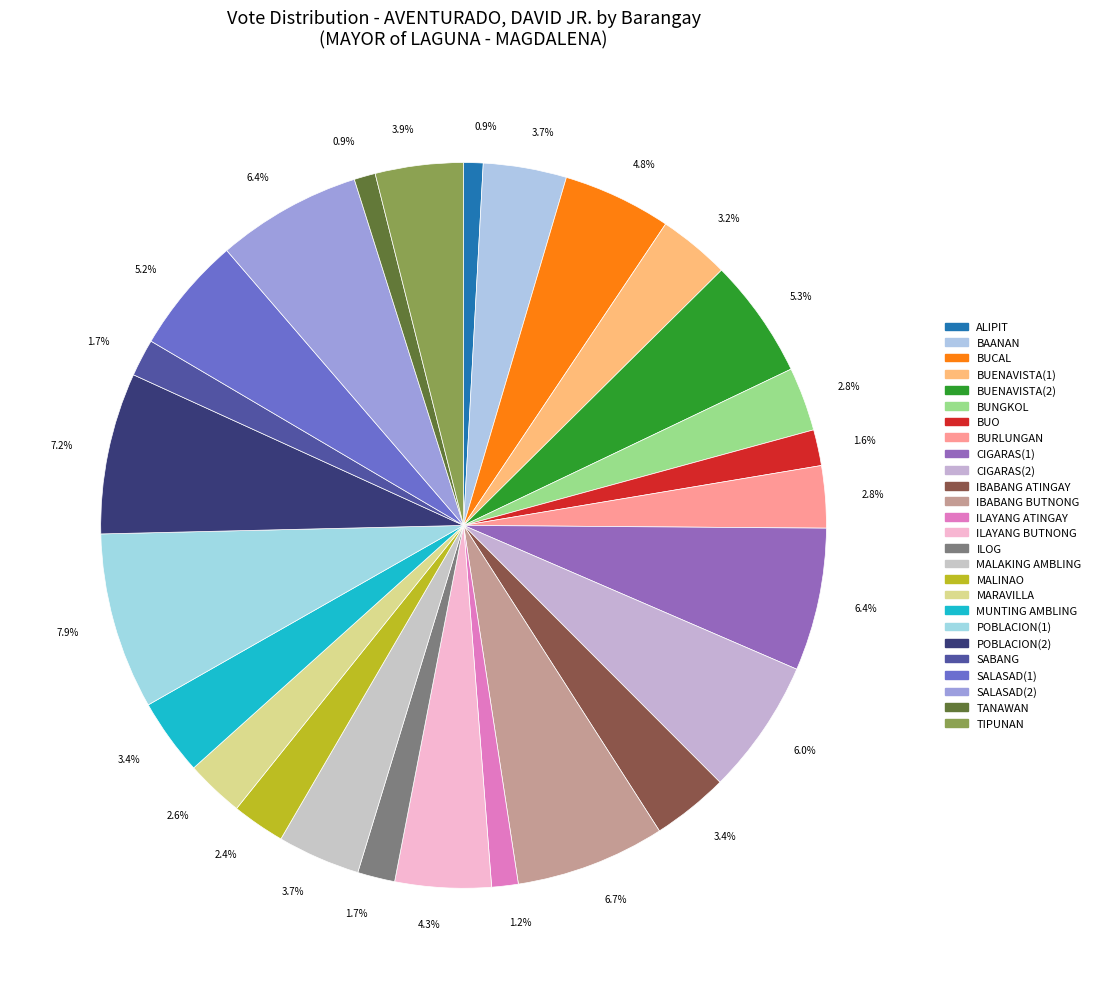

How many segments does this pie chart have?

26